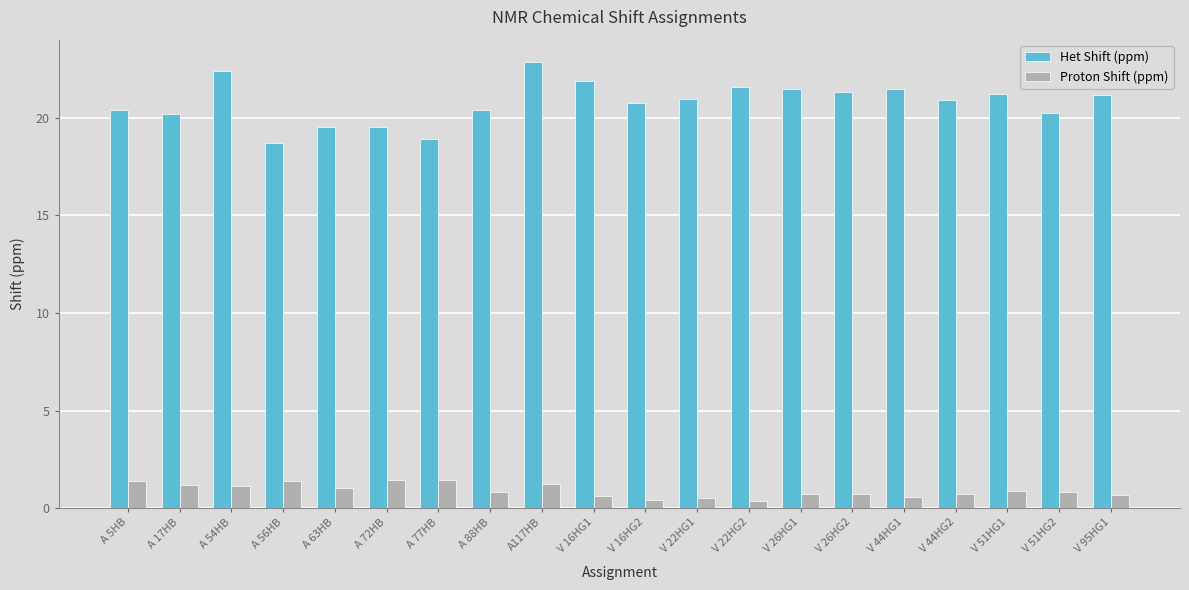

What is the approximate value of Het Shift (ppm) at A 77HB?

18.9